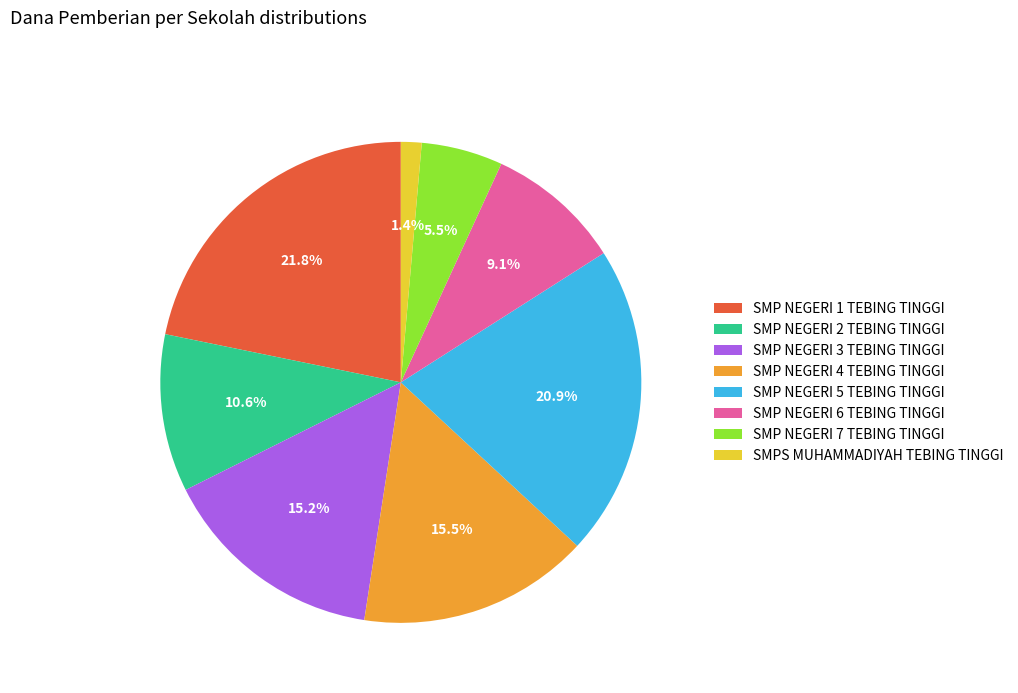

Is it true that SMP NEGERI 1 TEBING TINGGI is 11% of the pie?

False